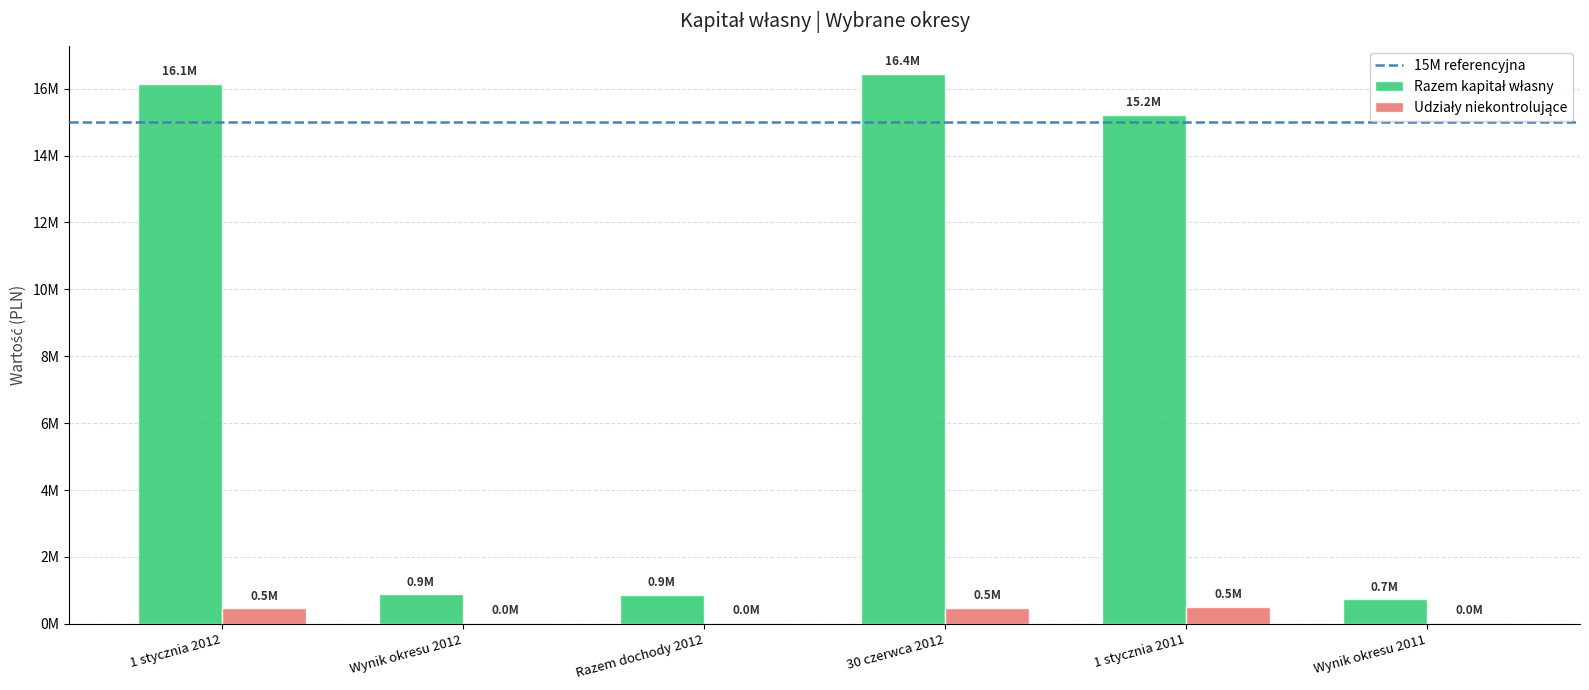

Reading right to left, transcribe all the data shown in this chart.

Razem kapitał własny: Wynik okresu 2011=728098.0	1 stycznia 2011=15212070.9	30 czerwca 2012=16439210.0	Razem dochody 2012=864478.0	Wynik okresu 2012=888015.0	1 stycznia 2012=16139068.0
Udziały niekontrolujące: Wynik okresu 2011=23914.0	1 stycznia 2011=507246.0	30 czerwca 2012=474902.0	Razem dochody 2012=33170.0	Wynik okresu 2012=33168.0	1 stycznia 2012=461347.0